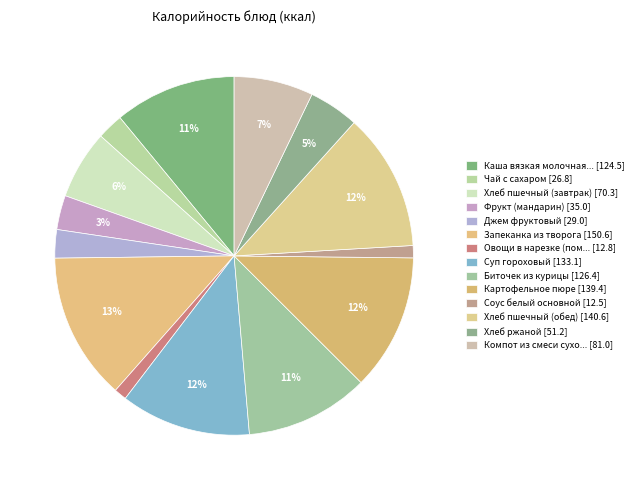

Which category has the biggest portion of the pie?

Запеканка из творога